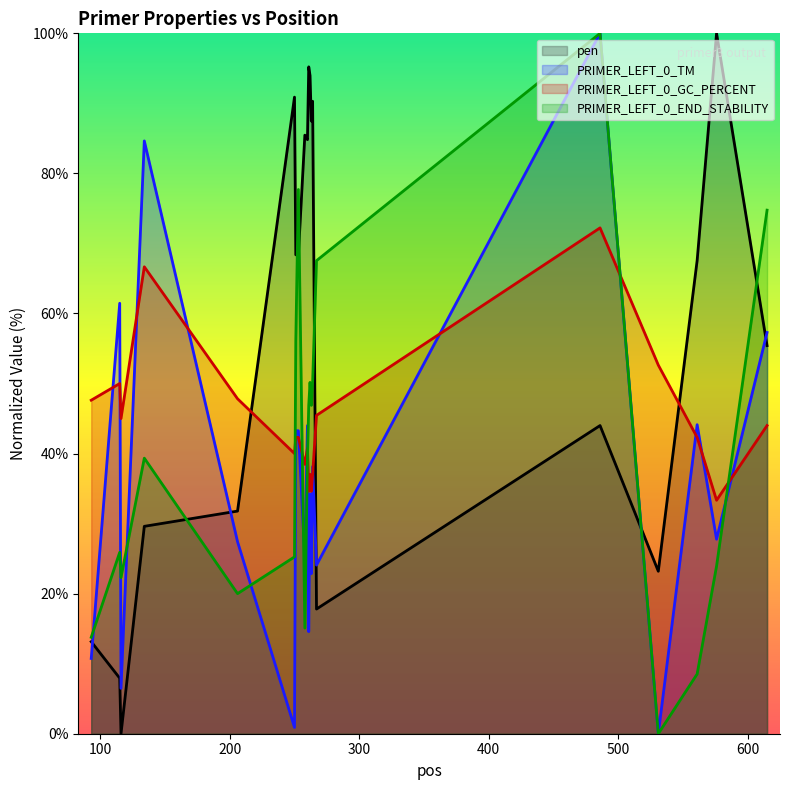

What is the spread (max minus min) of values at 251?

26.1